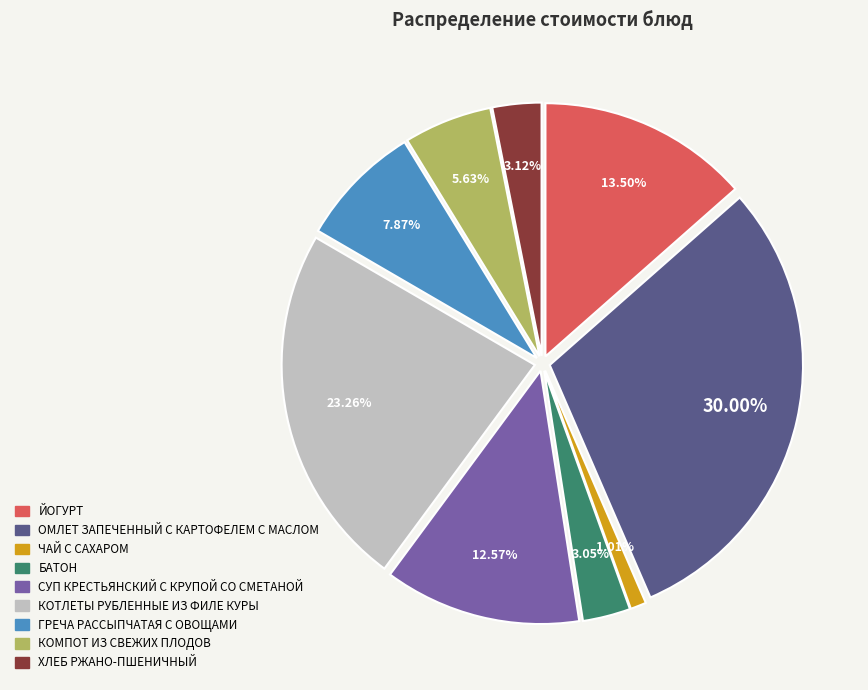

What is the largest slice in the pie chart?

ОМЛЕТ ЗАПЕЧЕННЫЙ С КАРТОФЕЛЕМ С МАСЛОМ